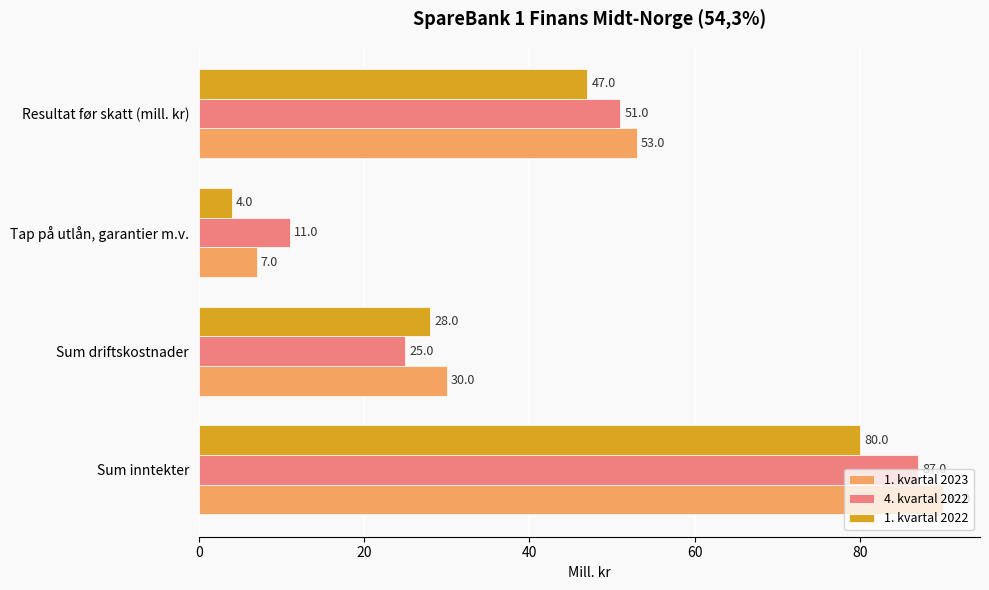

The value of 1. kvartal 2022 at Sum driftskostnader is 10. True or false?

False